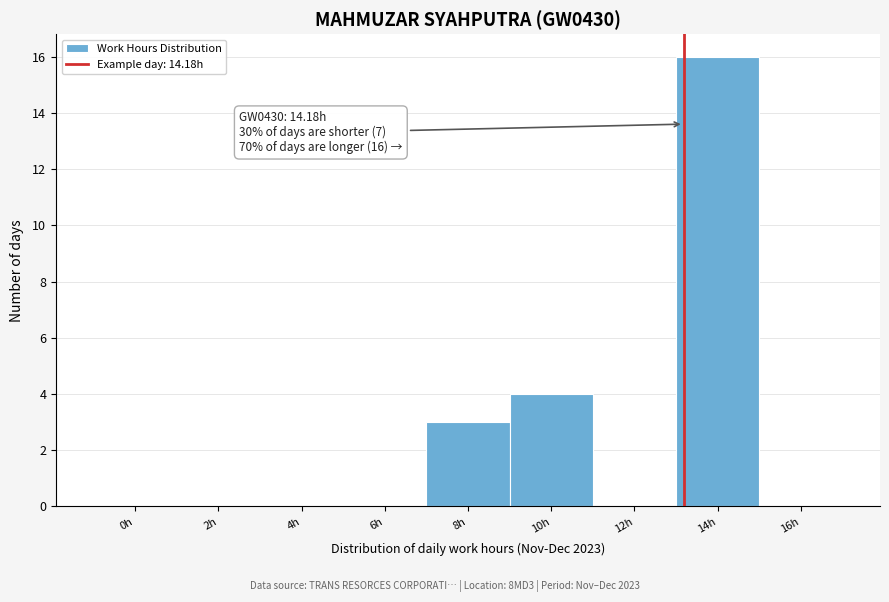

Reading left to right, transcribe all the data shown in this chart.

0h=0	2h=0	4h=0	6h=0	8h=3	10h=4	12h=0	14h=16	16h=0